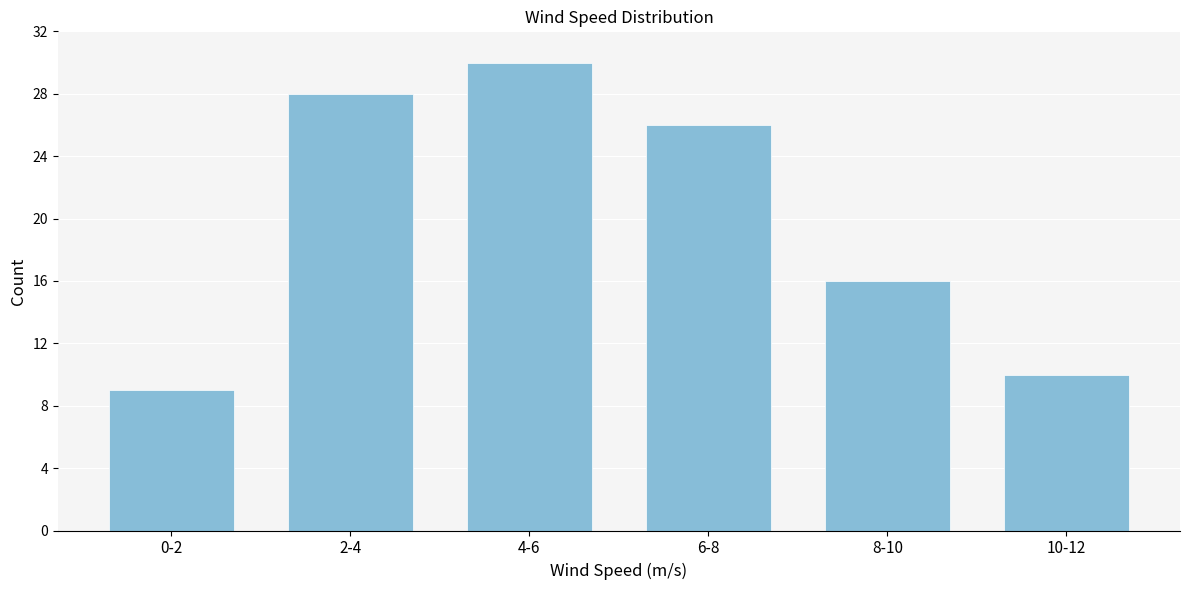

Reading left to right, what are all the values shown in this chart?

0-2=9	2-4=28	4-6=30	6-8=26	8-10=16	10-12=10